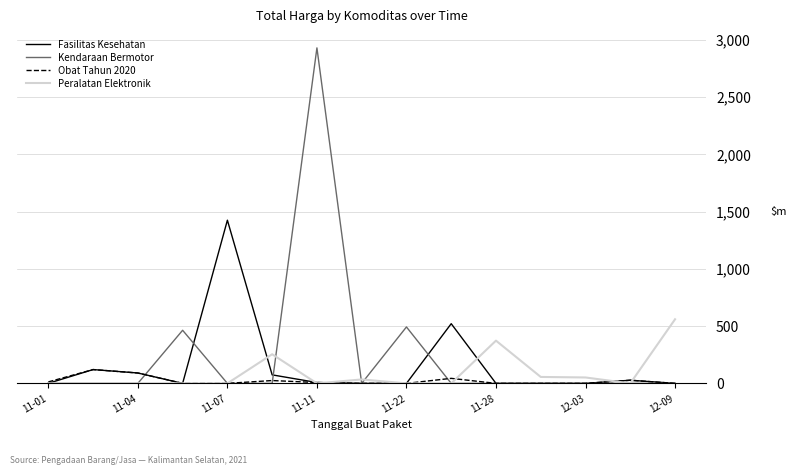

What is the difference between the second highest and minimum values in the Fasilitas Kesehatan series?

521.5